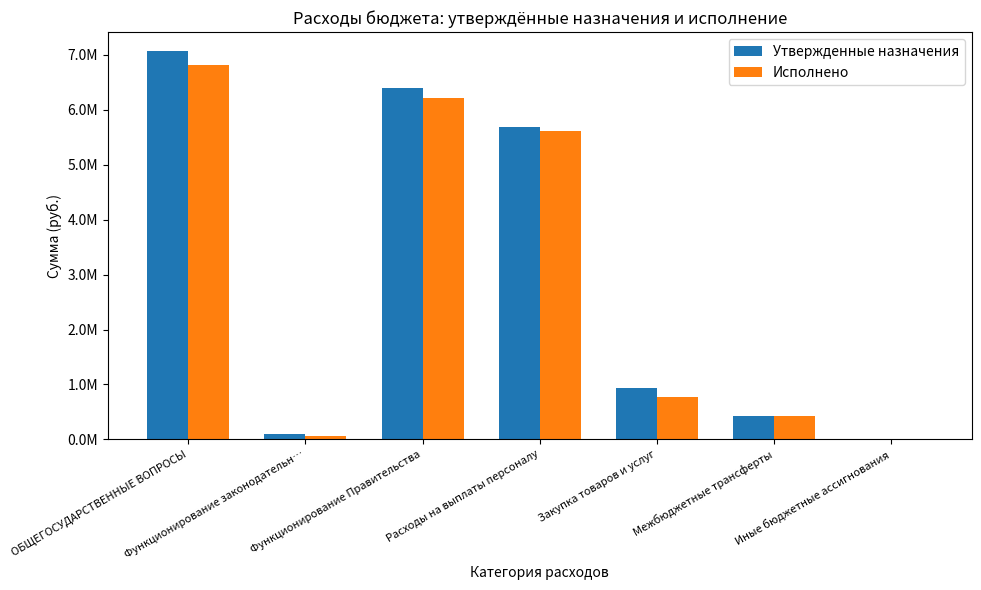

Are the bars grouped side by side (vs. stacked)?

Yes